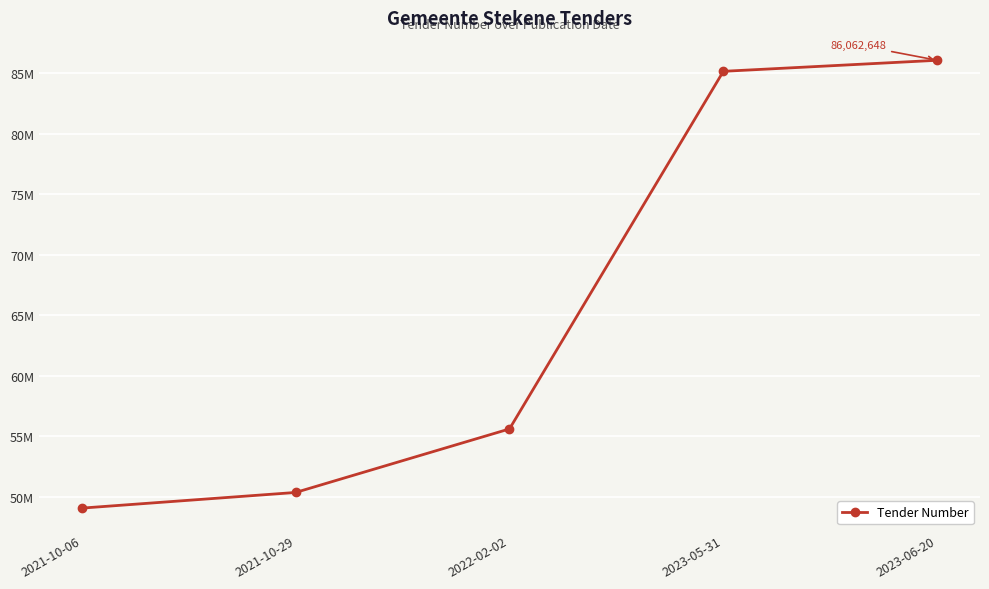

Rank the categories by value from highest to lowest.

2023-06-20, 2023-05-31, 2022-02-02, 2021-10-29, 2021-10-06